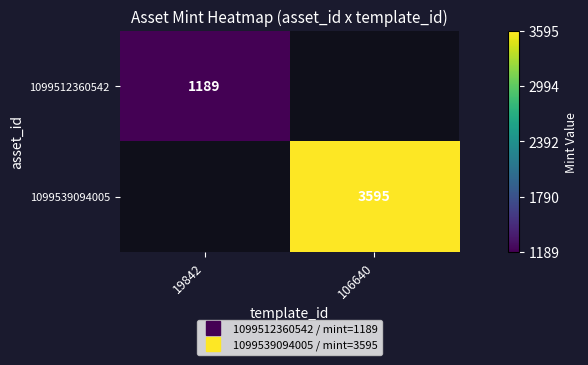

List the series in order of their overall mean, lowest first.

1099512360542, 1099539094005